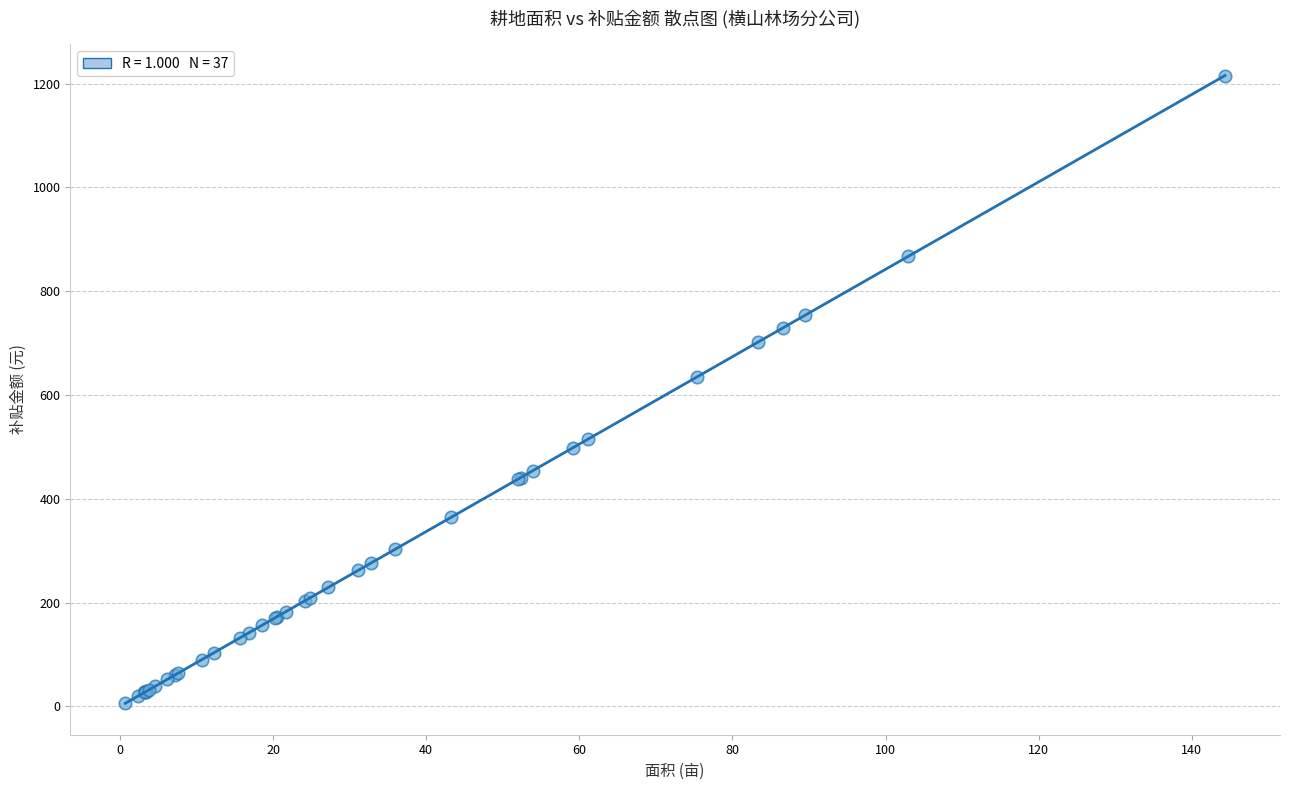

What Y value in the scatter plot is closest to 610?

635.0